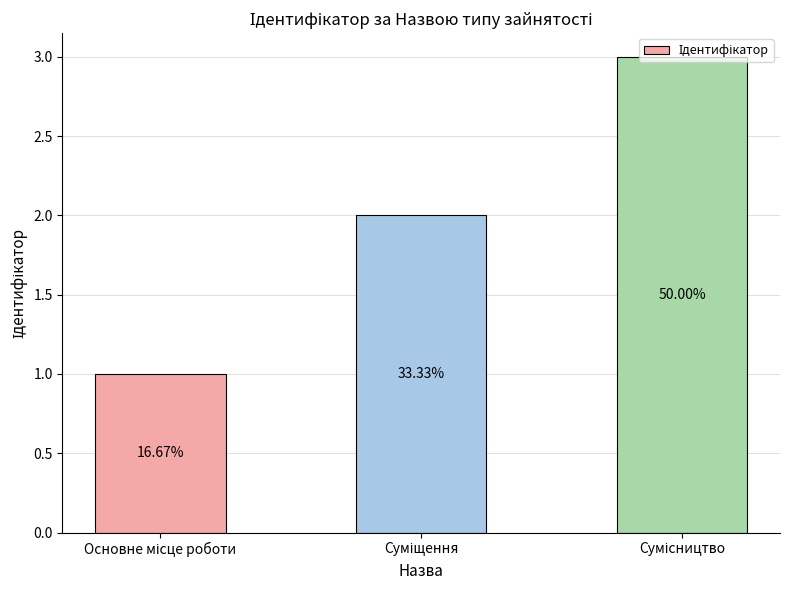

How many bars are there in total?

3